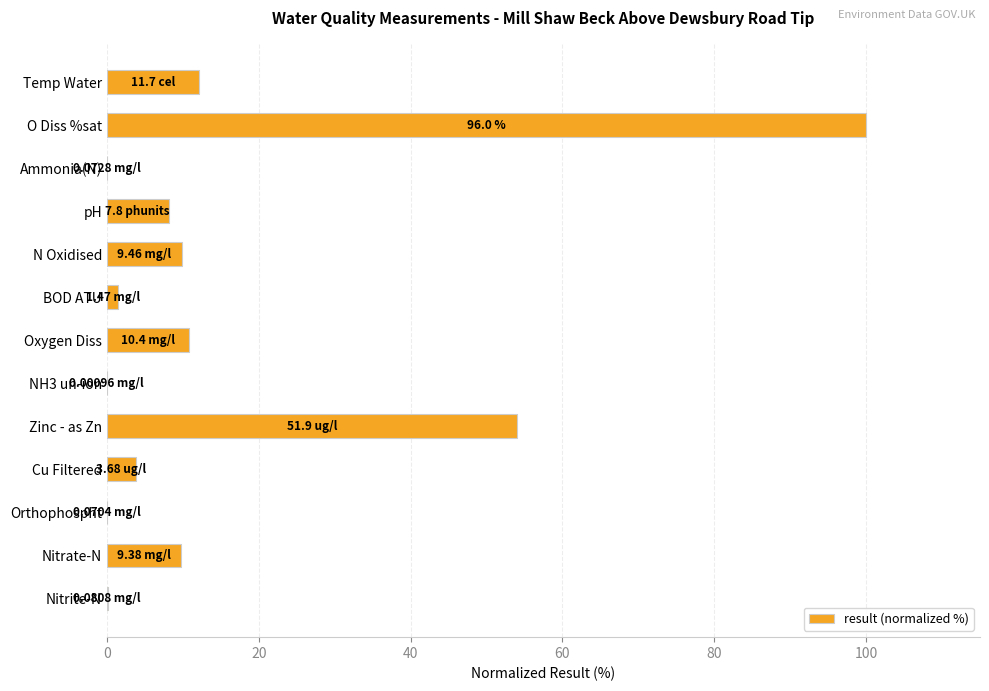

What is the sum of all values?

210.4